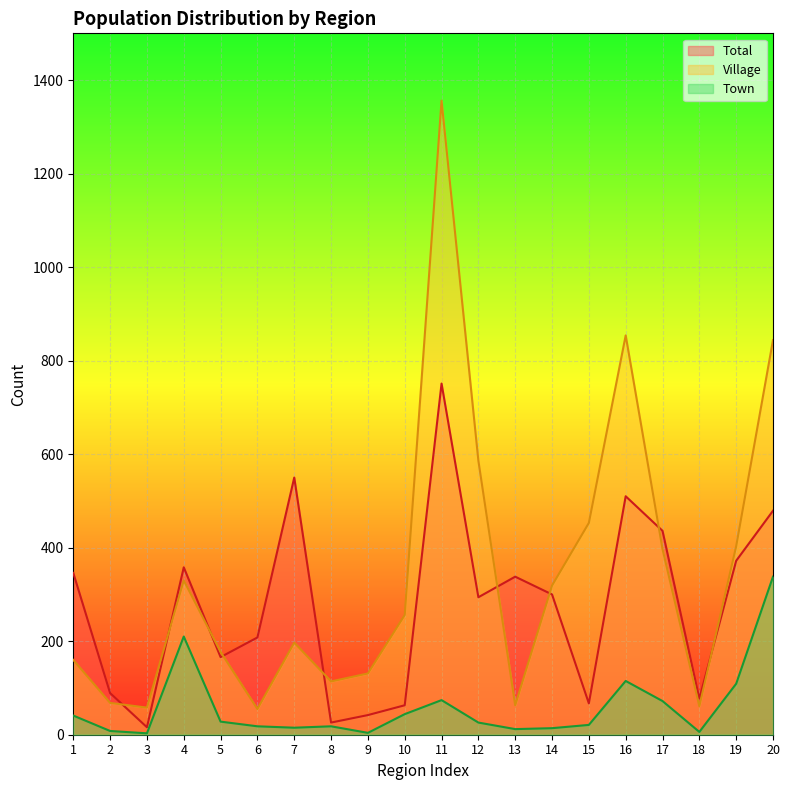

List the series in order of their peak value, highest first.

Village, Total, Town